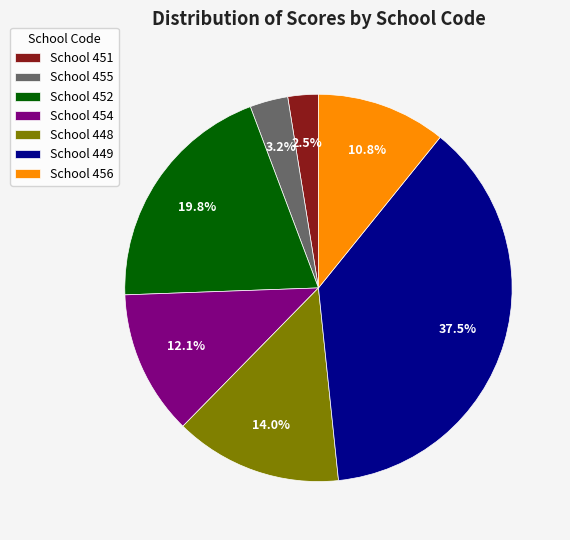

To the nearest percent, what is the average slice percentage?

14%